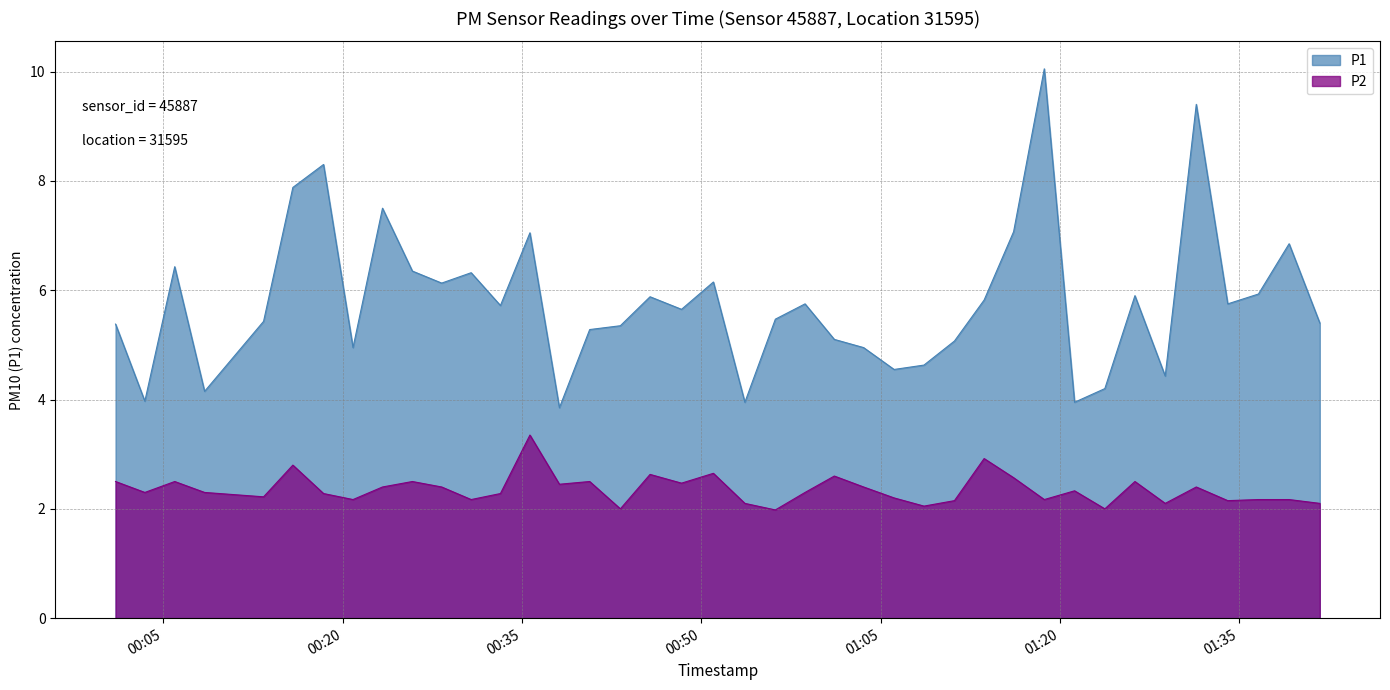

What is the difference between the maximum and minimum values in the P2 series?

1.4